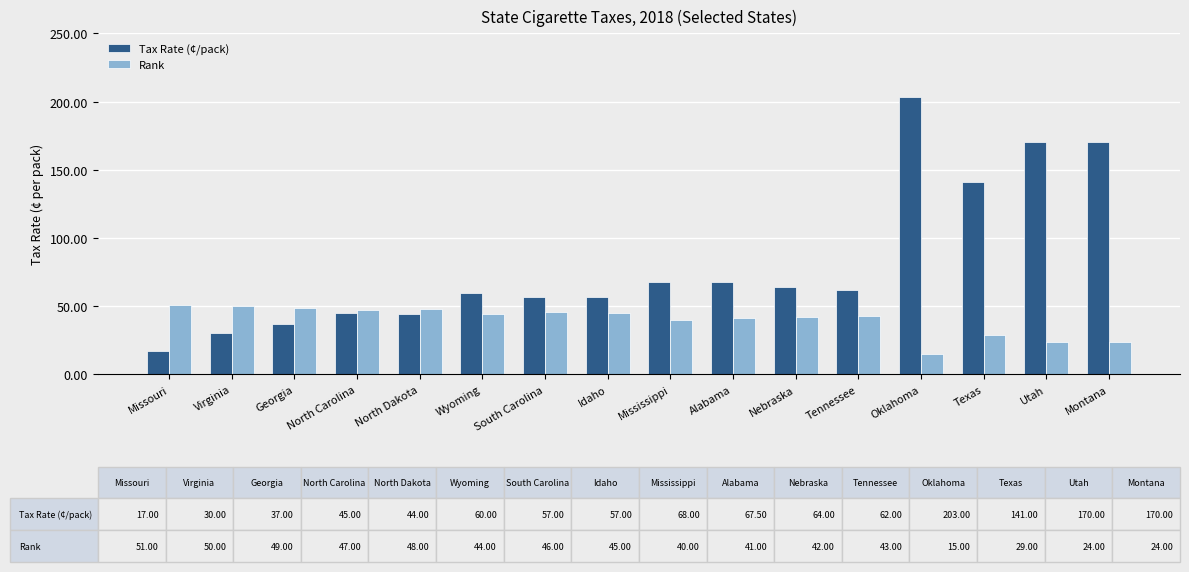

How many groups of bars are there?

16